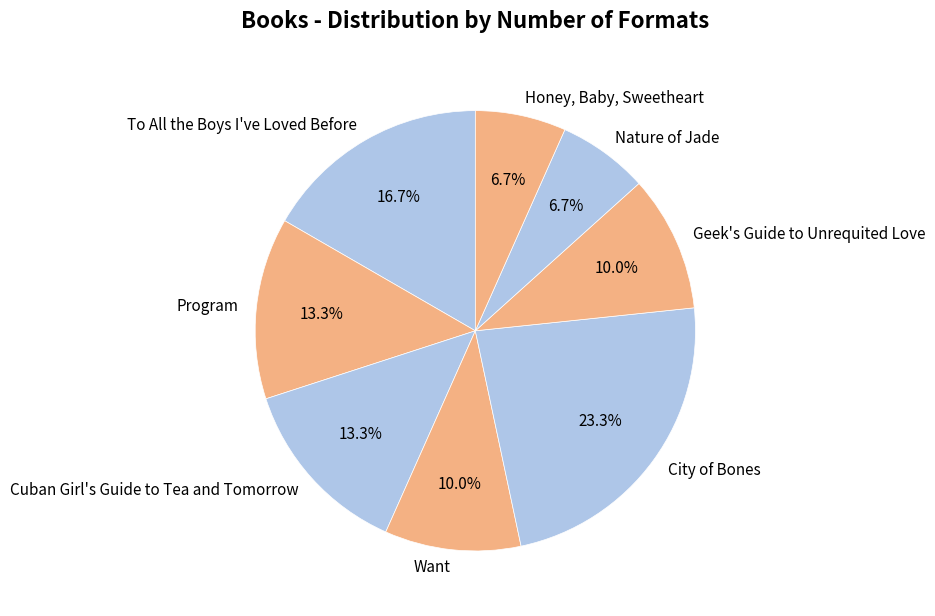

Between To All the Boys I've Loved Before and Nature of Jade, which is larger?

To All the Boys I've Loved Before